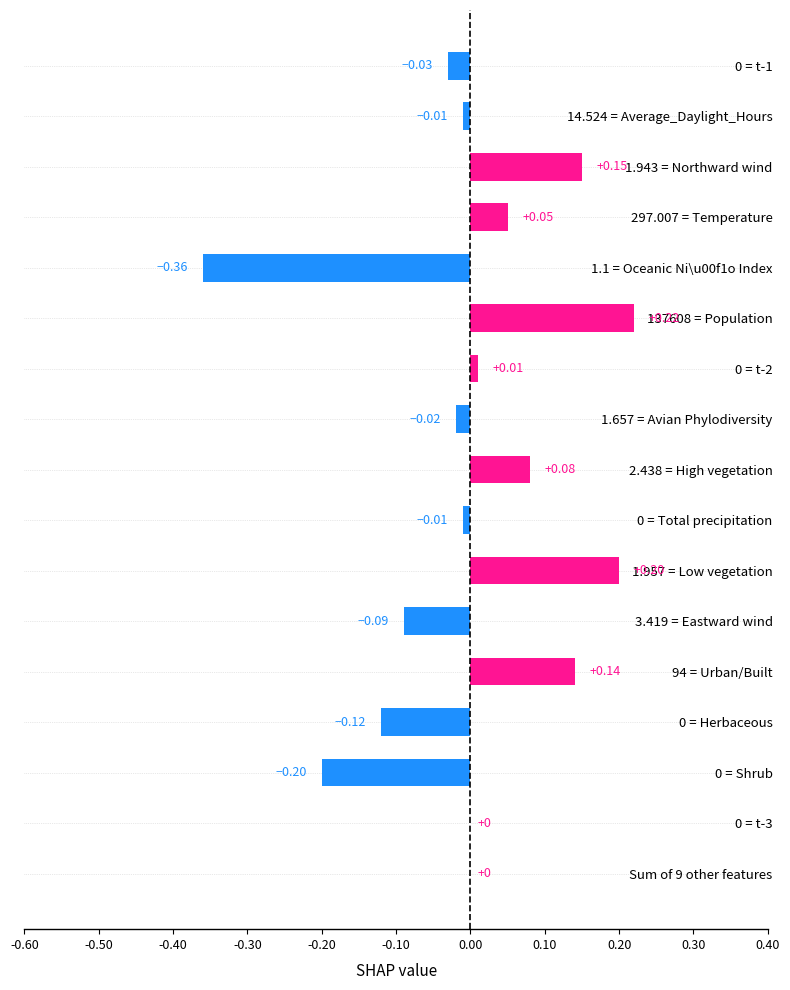

Between 2.438 = High vegetation and 0 = Total precipitation, which is larger?

2.438 = High vegetation